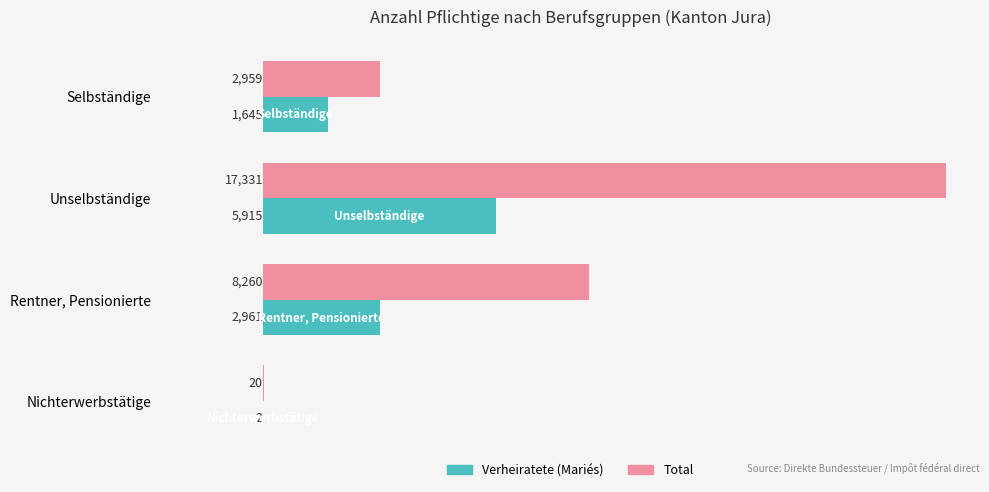

What are all the series names shown in the legend?

Verheiratete (Mariés), Total